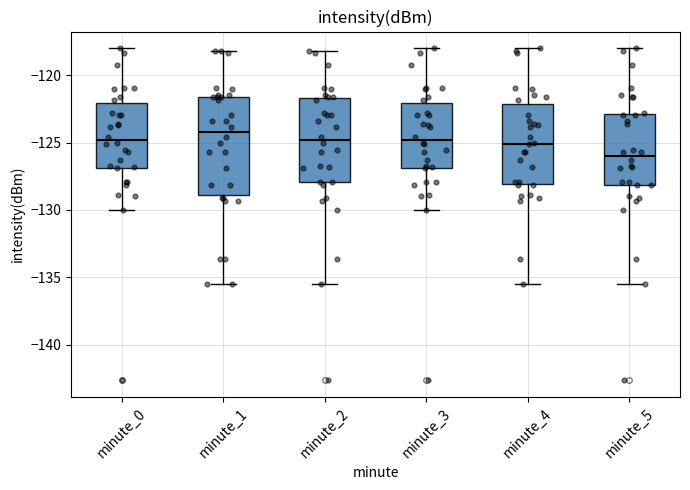

Where does the median line of the box for minute_4 sit on the y-axis? The values are not printed on the chart, so give them approximately, as read against the axis.

-125.0